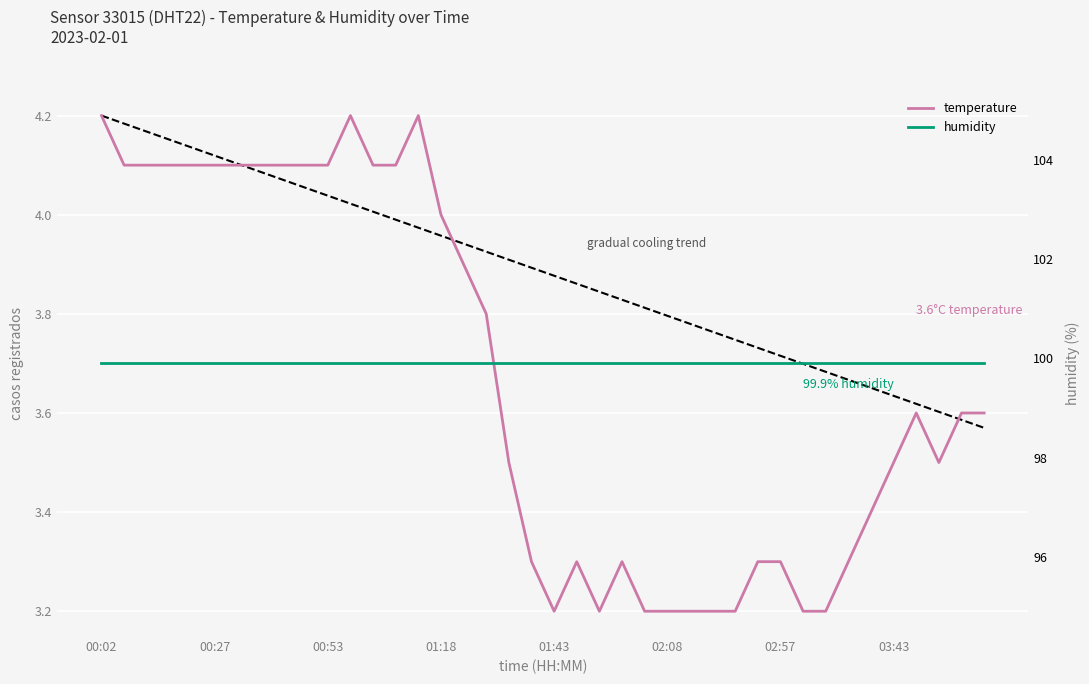

True or false: humidity and temperature cross at least once.

False